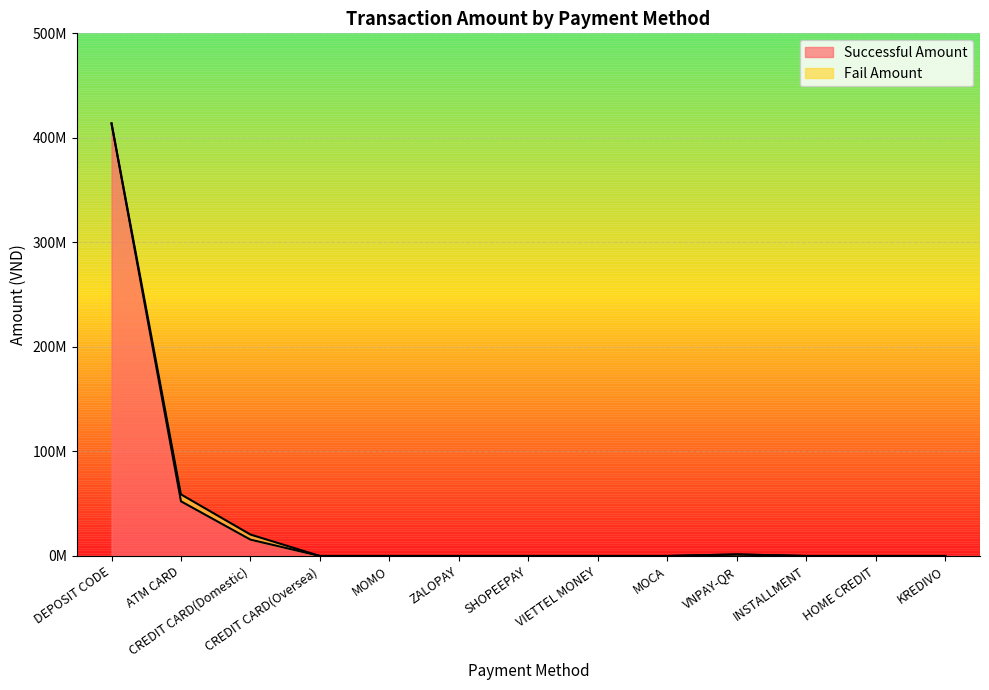

How many values exceed 0?

4